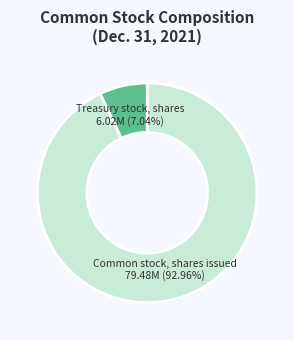

Which slice represents more than half of the pie?

Common stock, shares issued